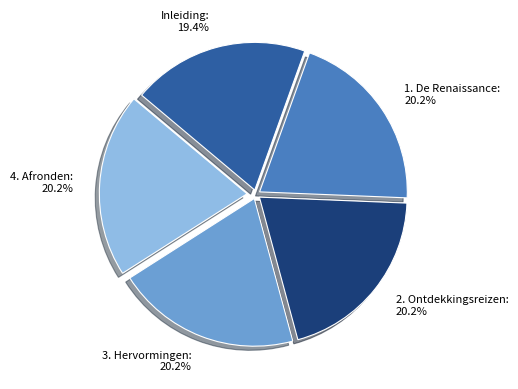

Approximately how many times larger is the value at 1. De Renaissance compared to 2. Ontdekkingsreizen?

1.0